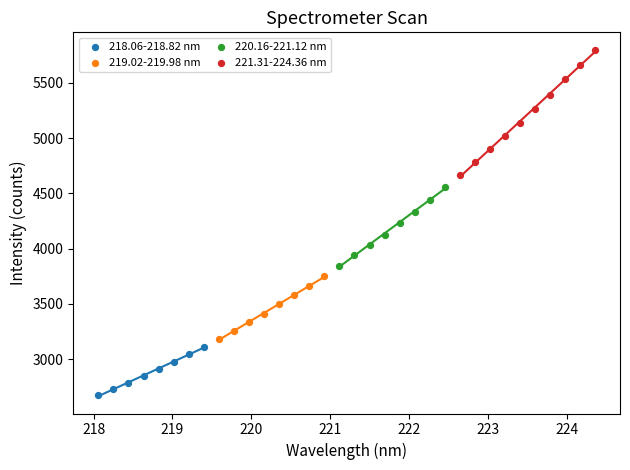

Which series contains the highest Y value?

221.31-224.36 nm